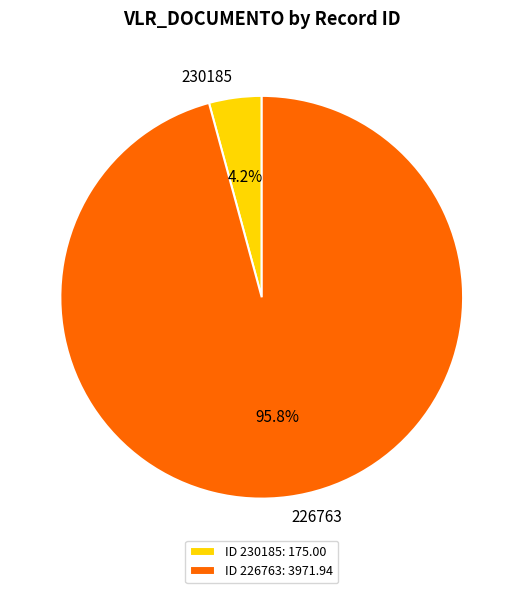

How many slices are in this pie chart?

2